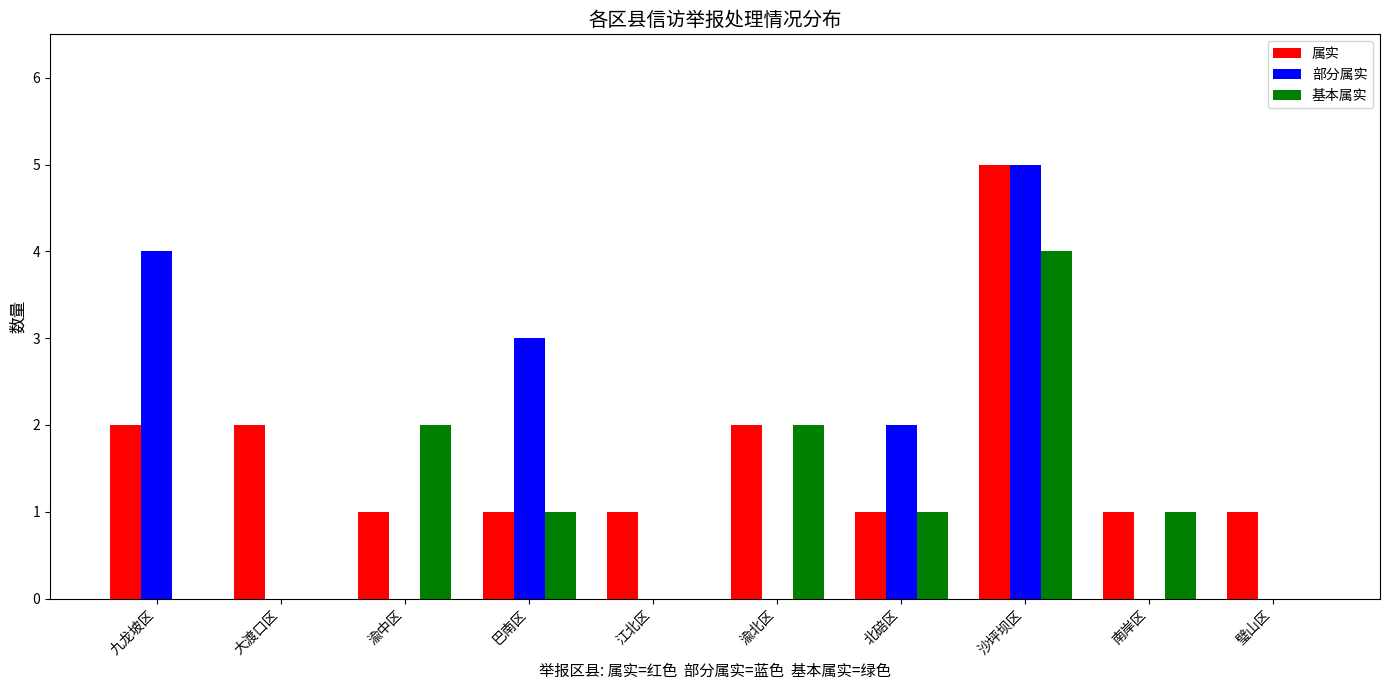

What is the approximate value of 基本属实 at 沙坪坝区?

4